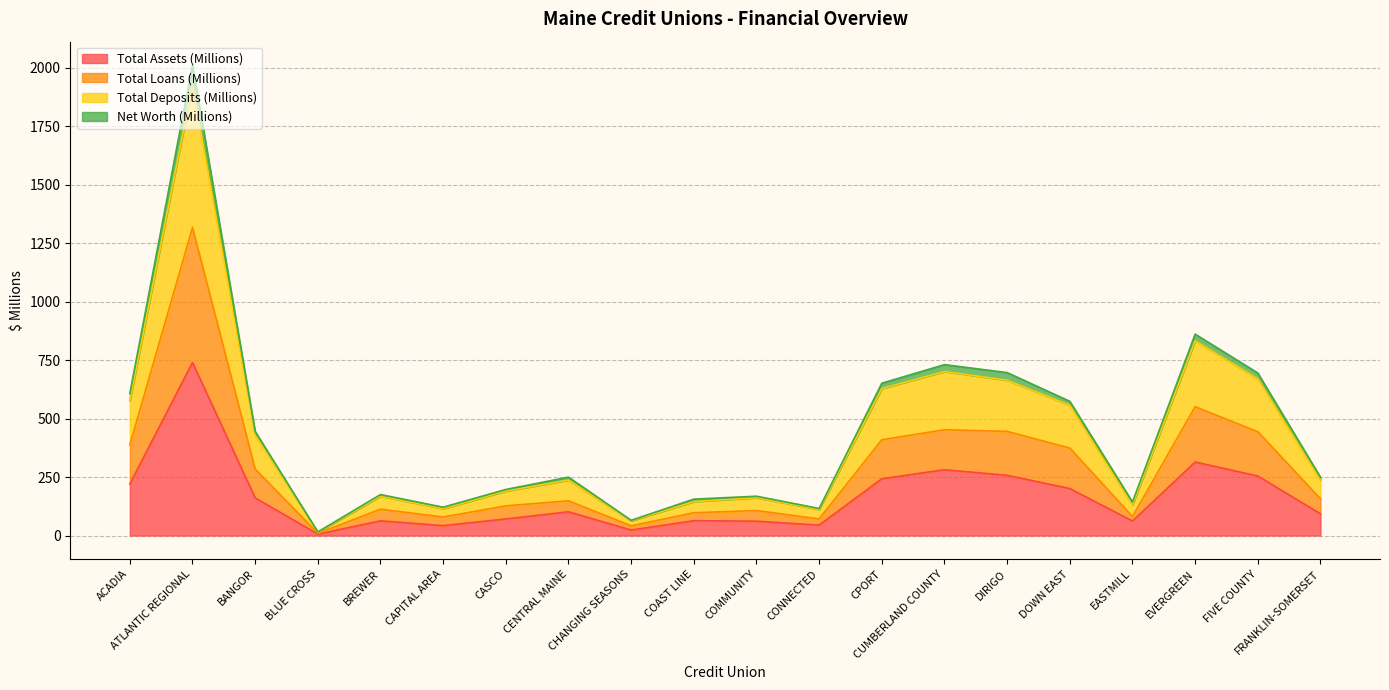

What is the approximate value of Total Deposits (Millions) at DIRIGO?

663.8